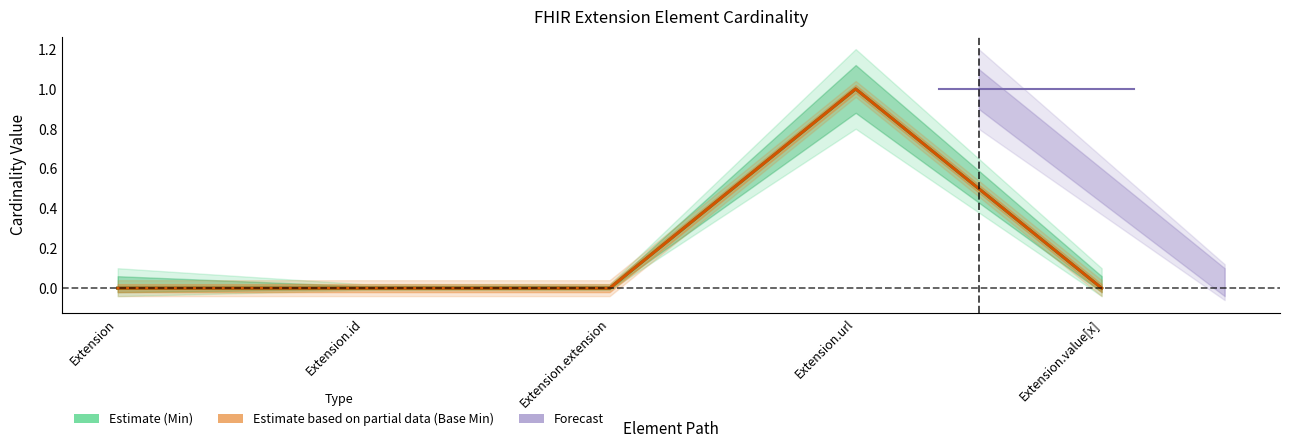

At how many categories does at least one series exceed 0?

1